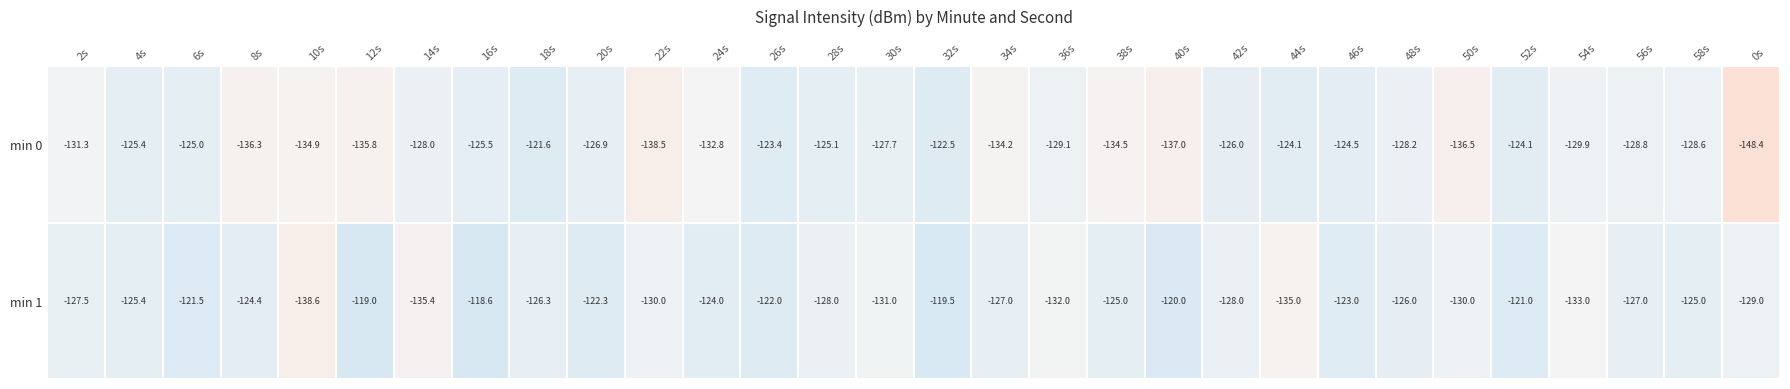

At 36s, list the series in order from smallest to largest.

min 1, min 0